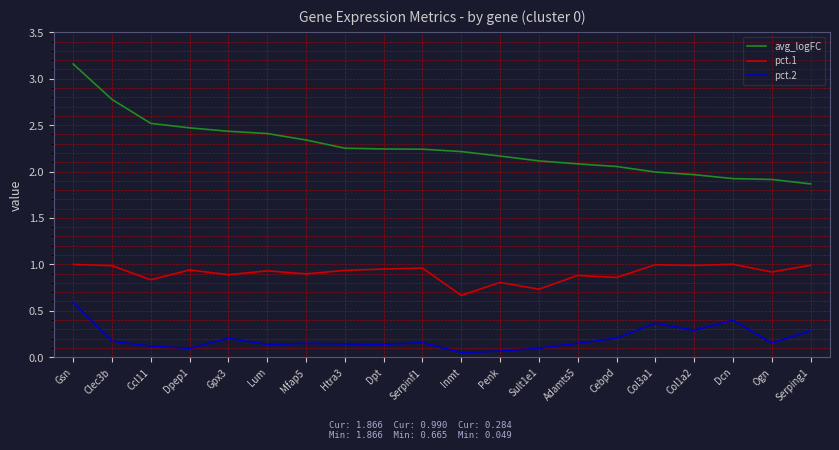

What is the spread (max minus min) of values at Ogn?

1.8